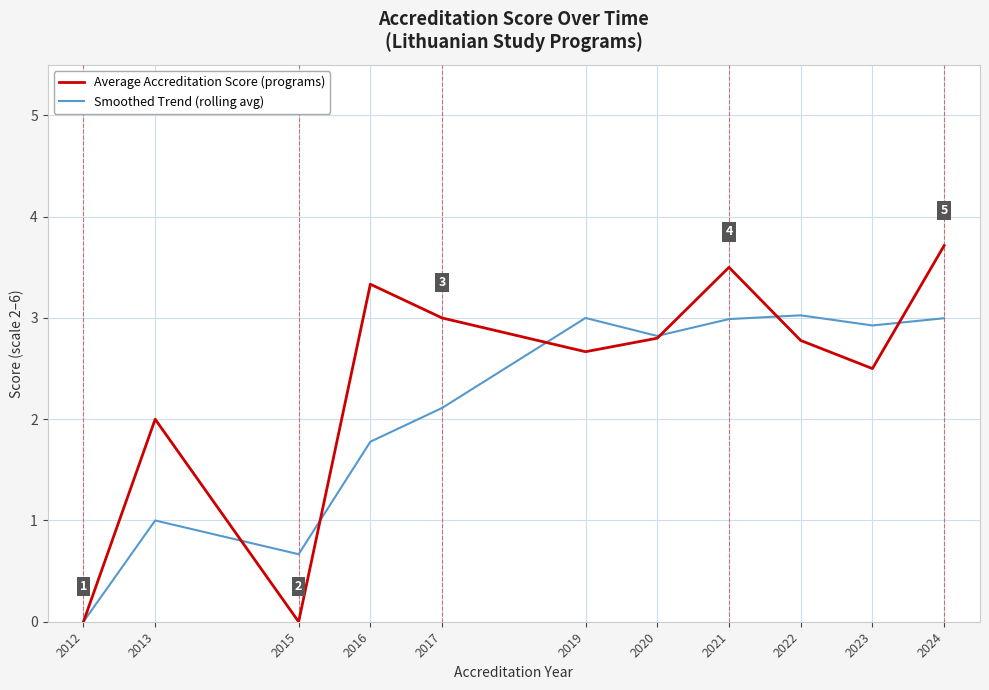

Which category has the highest value across all series?

2024